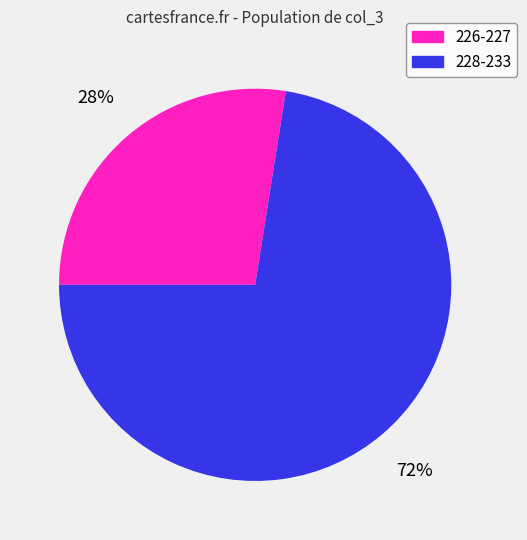

Does any single category account for the majority?

Yes